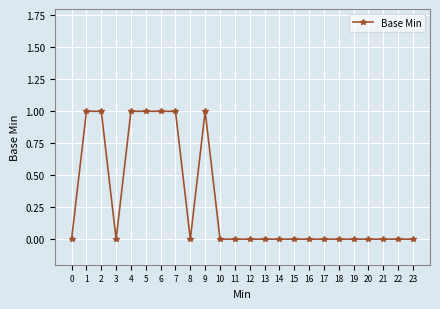

True or false: there are more than 0 points higher than both neighbors.

True